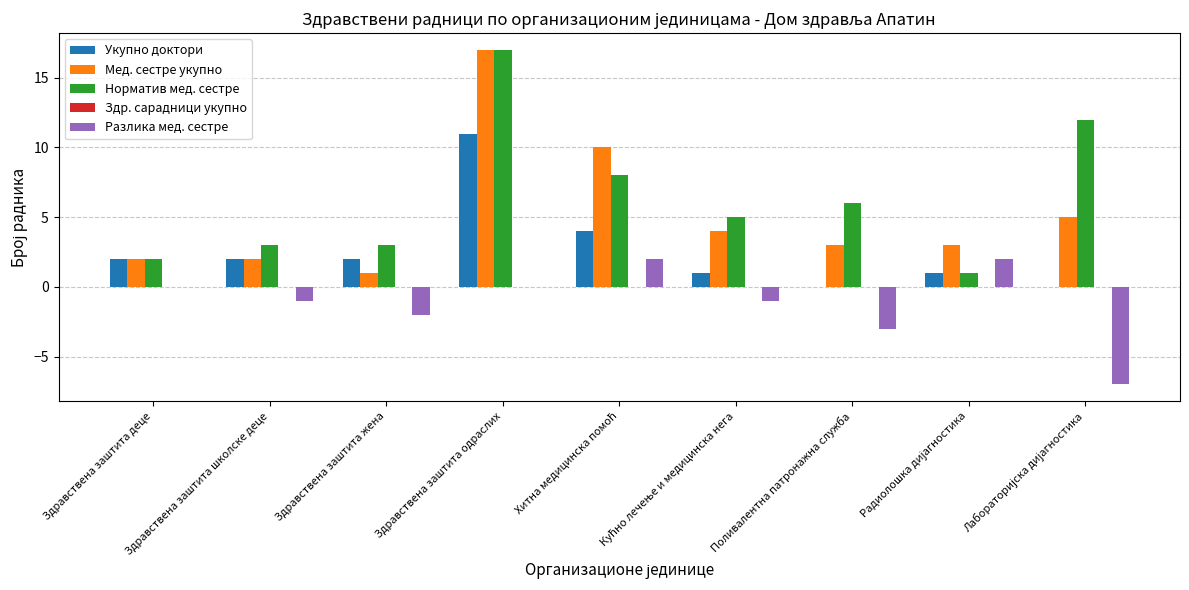

What is the maximum value for Укупно доктори?

11